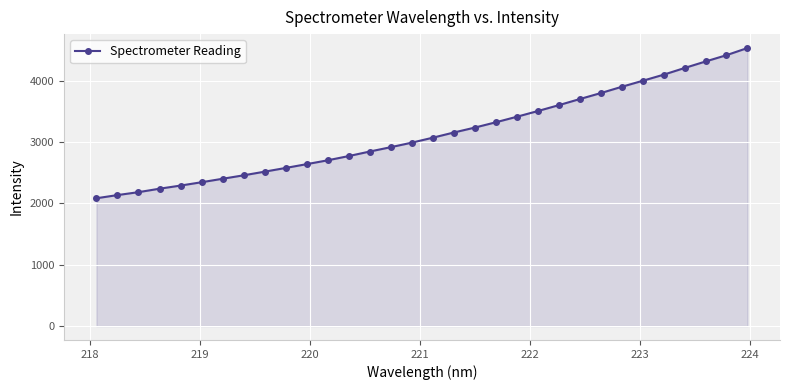

What is the difference between the maximum and second lowest values?

2398.4